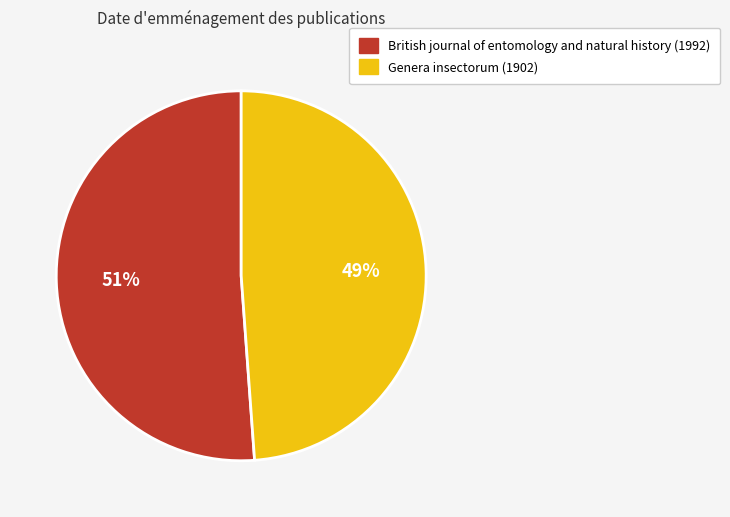

True or false: Genera insectorum (1902) accounts for 49% of the total.

True